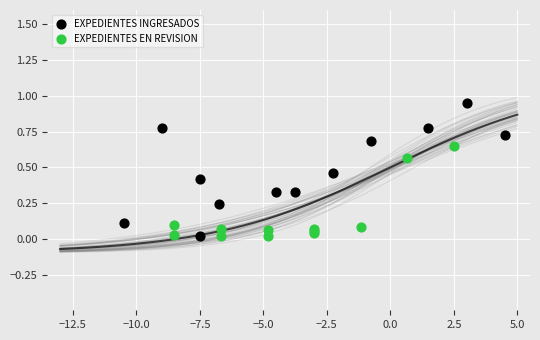

What are all the series names shown in the legend?

EXPEDIENTES INGRESADOS, EXPEDIENTES EN REVISION